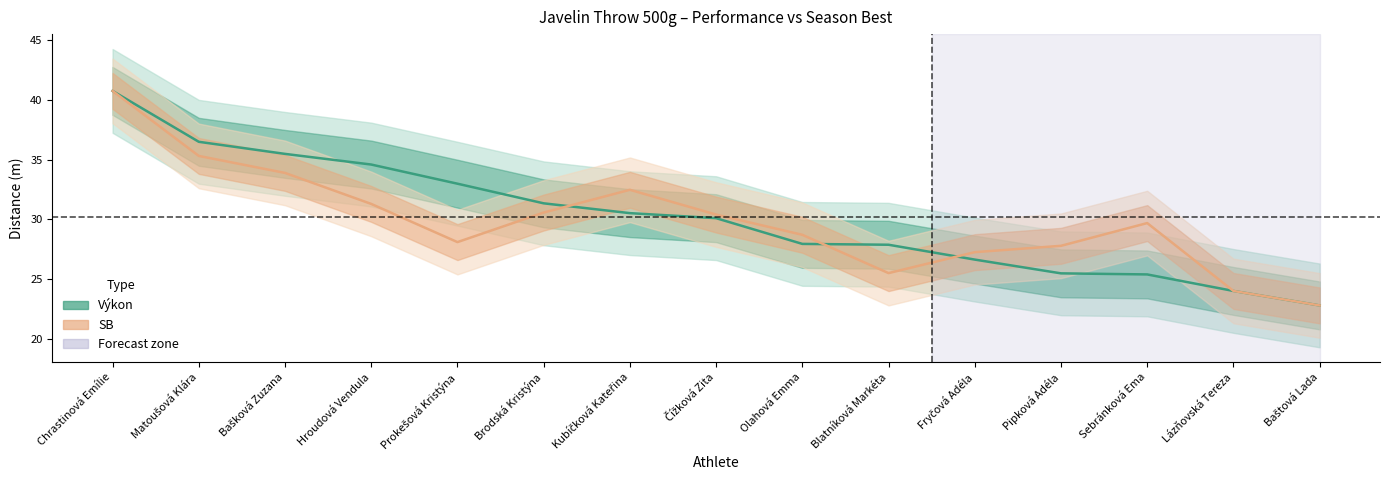

What is the sum of the SB values at Blatníková Markéta and Hroudová Vendula?

56.8